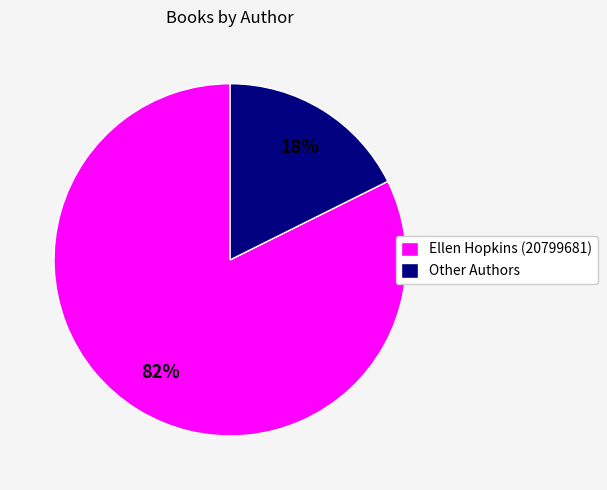

To the nearest percent, what portion does Ellen Hopkins (20799681) represent?

82%